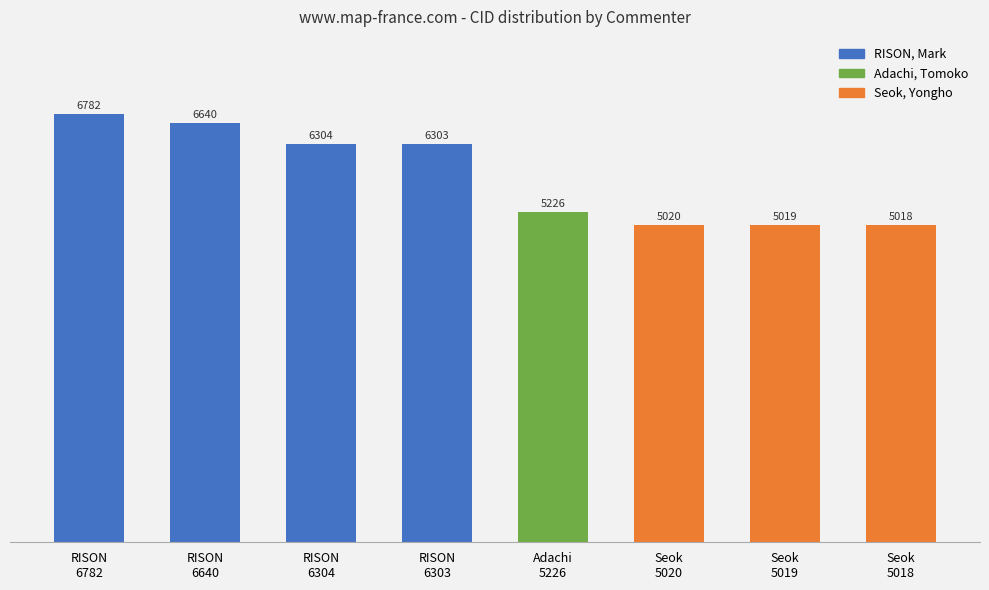

What is the label of the 8th bar from the left?

Seok
5018